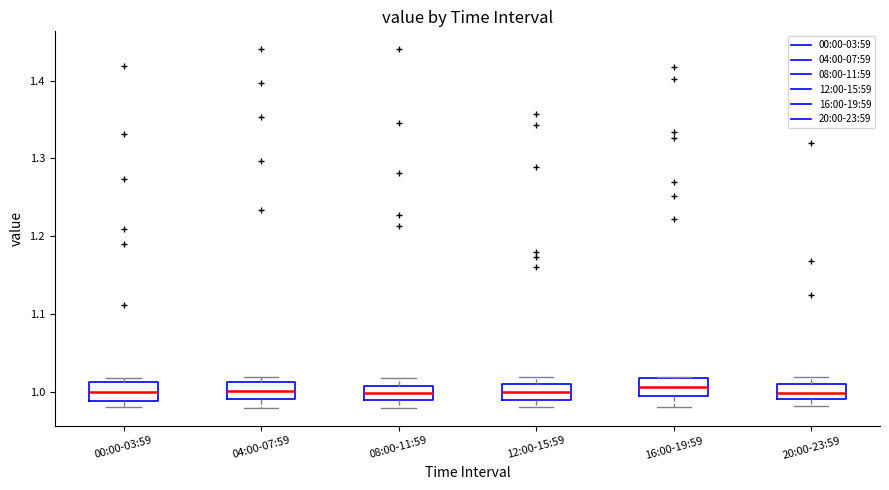

Reading left to right, transcribe this box plot: for each box, give where its median line is, the range the box spans, and where its two whiskers end, as read against the y-axis. The values are not printed on the chart, so give them approximately, as read against the axis.

00:00-03:59: median 1.00, box 0.99 to 1.01, whiskers 0.98 to 1.02
04:00-07:59: median 1.00, box 0.99 to 1.01, whiskers 0.98 to 1.02
08:00-11:59: median 1.00, box 0.99 to 1.01, whiskers 0.98 to 1.02
12:00-15:59: median 1.00, box 0.99 to 1.01, whiskers 0.98 to 1.02
16:00-19:59: median 1.01, box 1.00 to 1.02, whiskers 0.98 to 1.02
20:00-23:59: median 1.00, box 0.99 to 1.01, whiskers 0.98 to 1.02